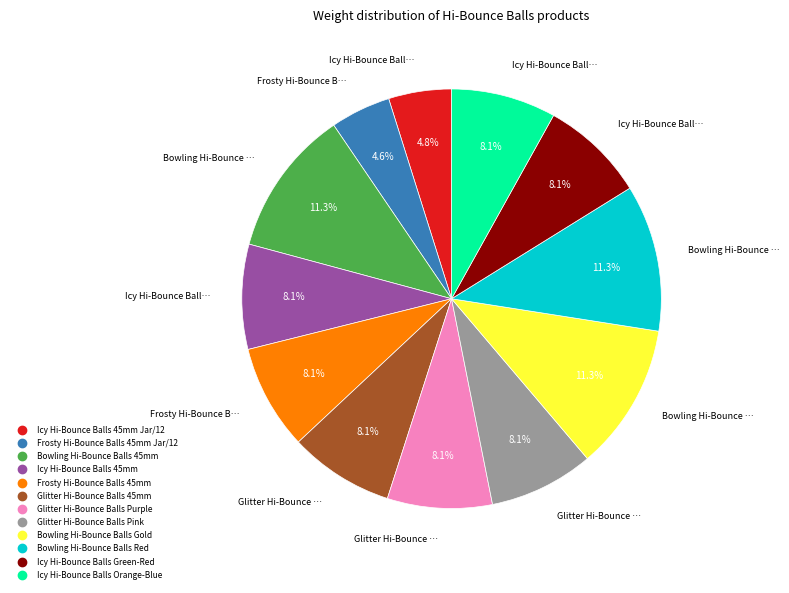

Does any single category account for the majority?

No